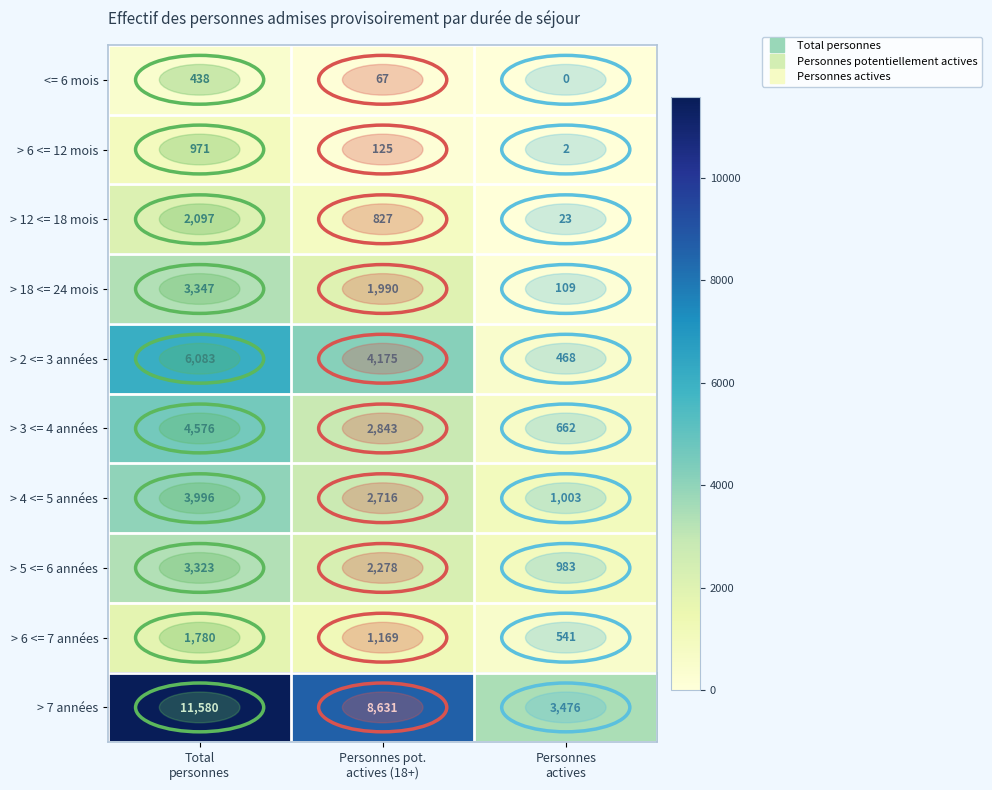

Which label corresponds to the smallest value in the chart?

Personnes
actives